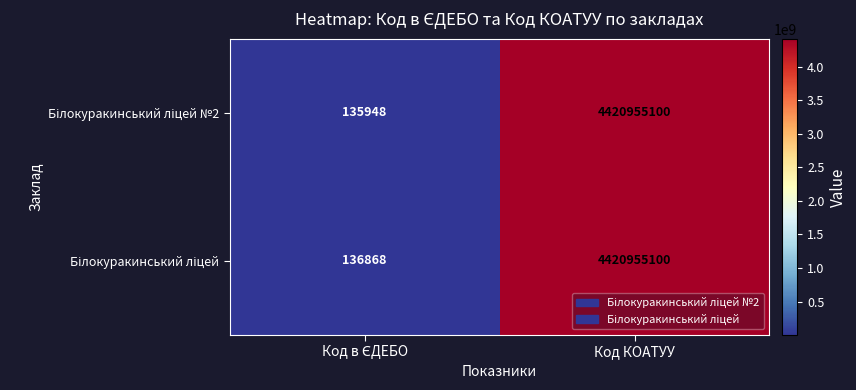

At which category is the sum across all series the highest?

Код КОАТУУ